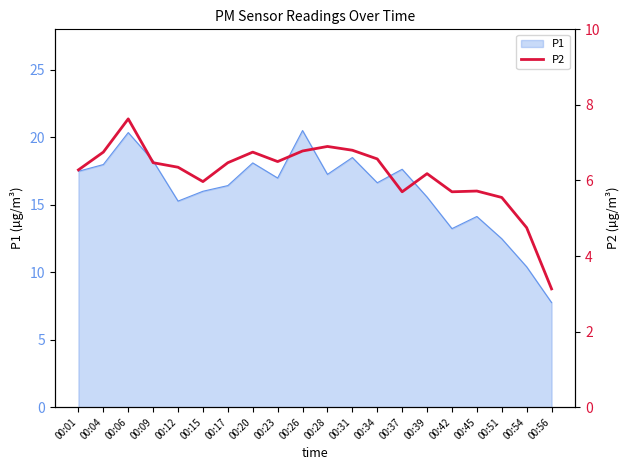

The value of P1 at 00:06 is 20.4. True or false?

True